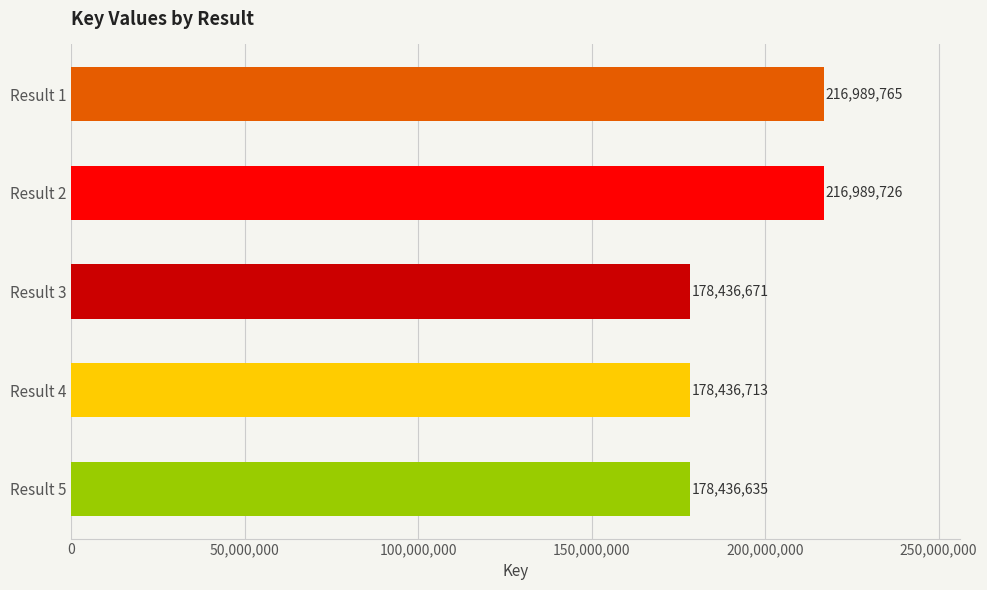

What is the maximum value shown in the chart?

216989765